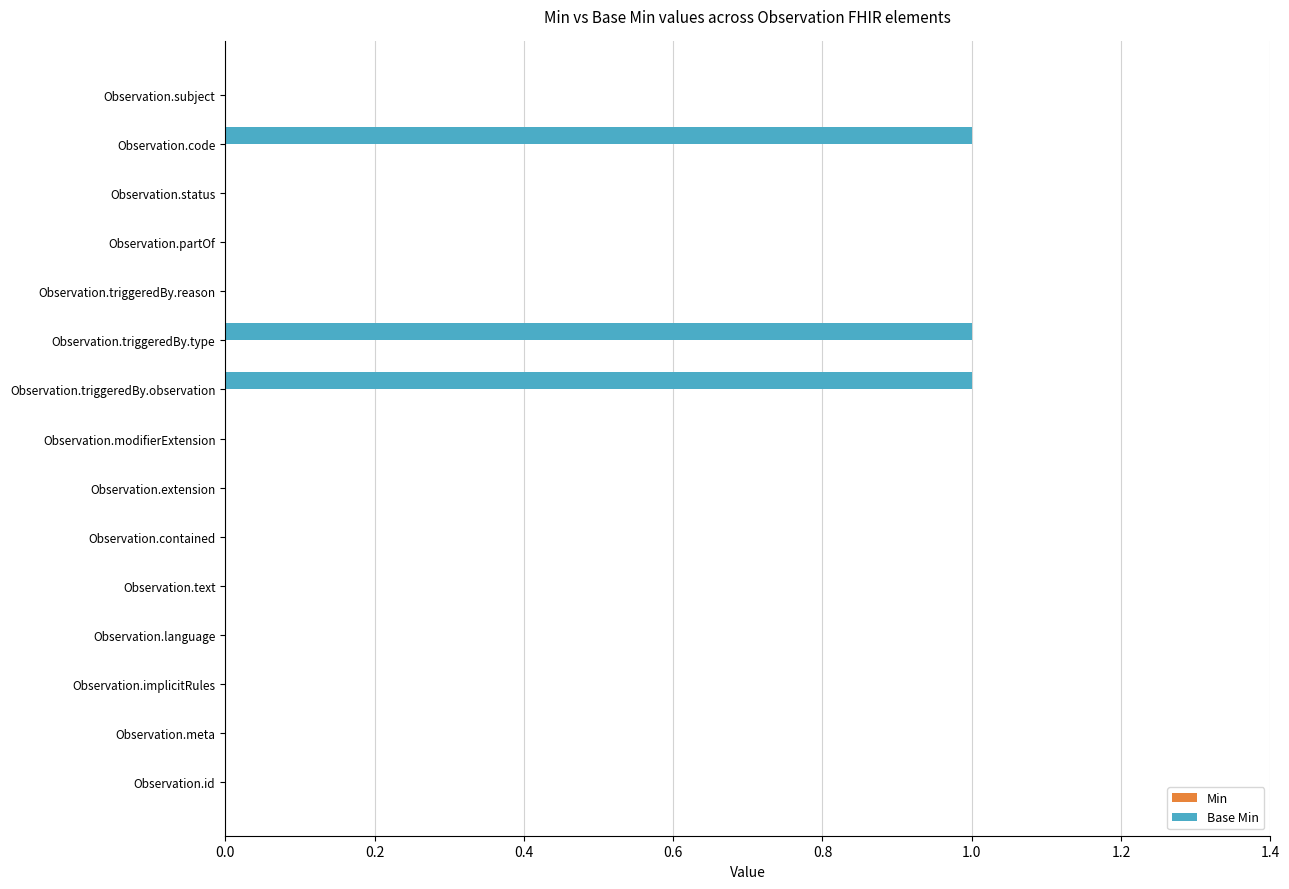

What is the change in value from Observation.meta to Observation.triggeredBy.type?

+1